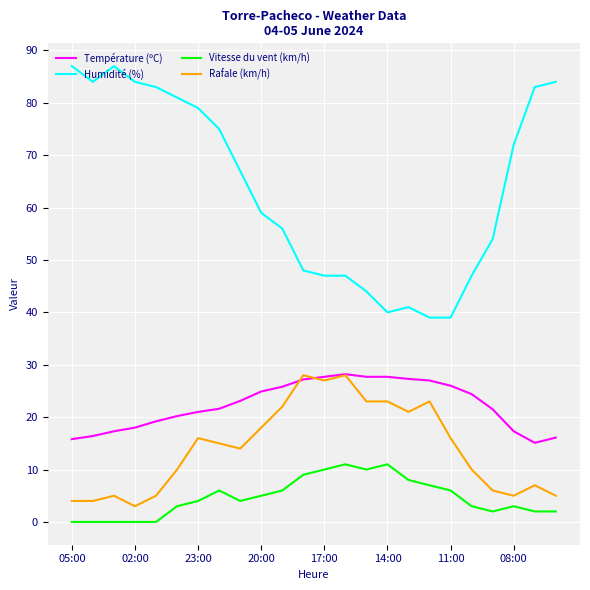

Which series has the largest range (max minus min)?

Humidité (%)